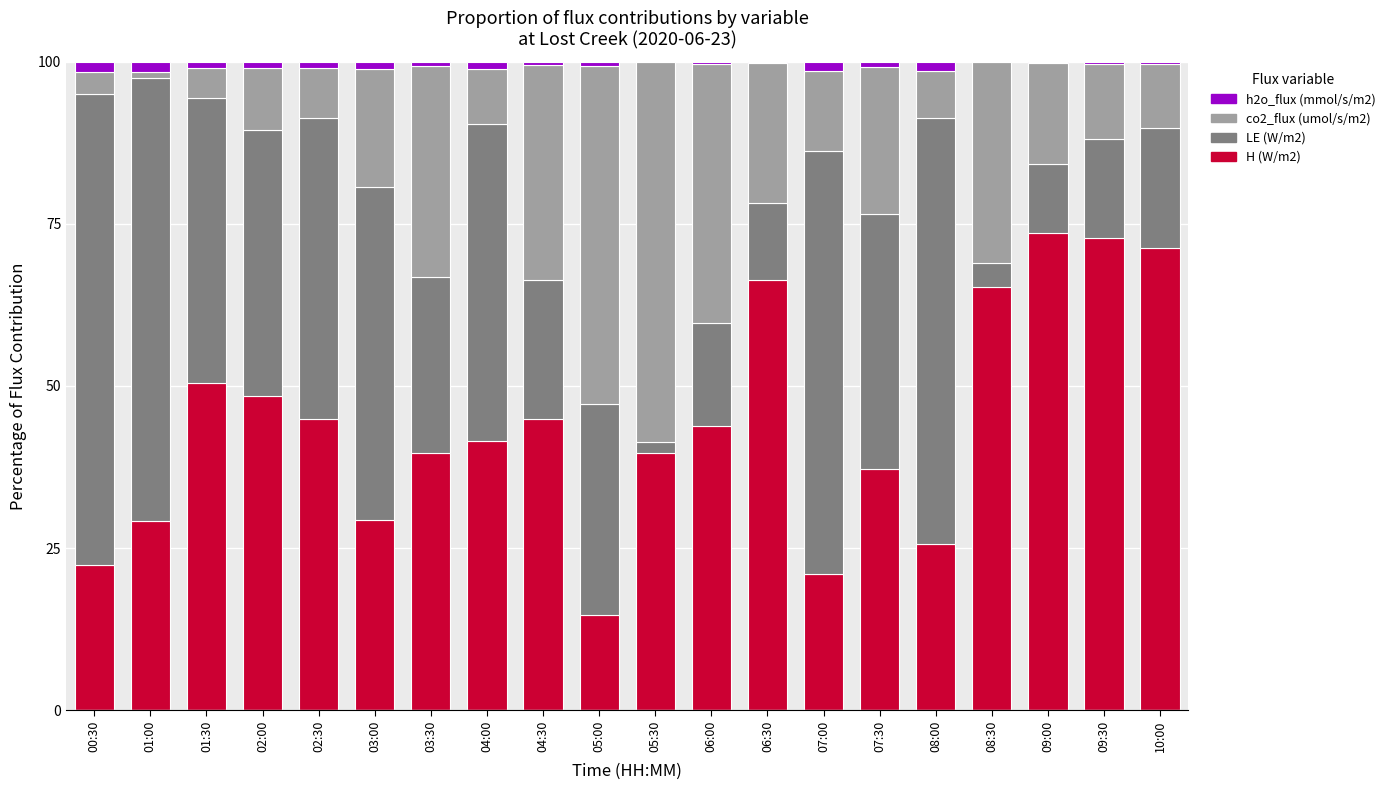

What is the sum of all H (W/m2) values?

882.1